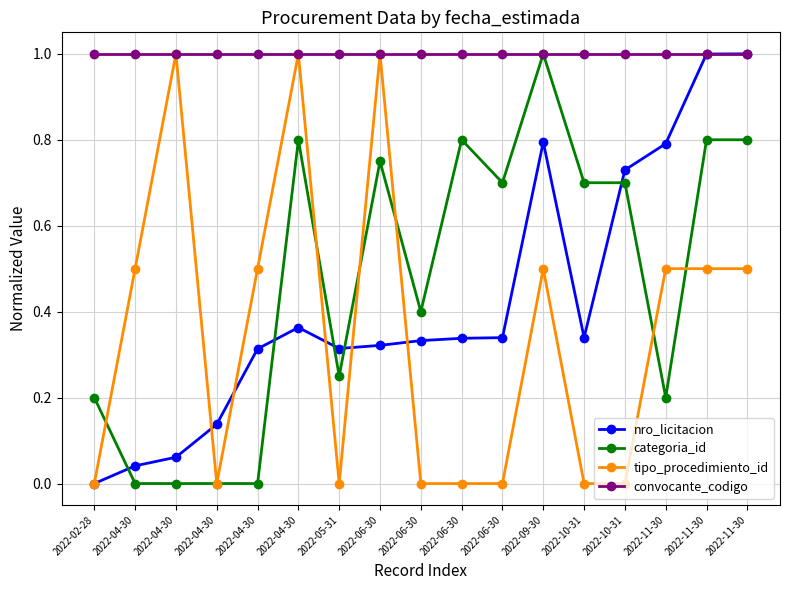

Which has a higher value, 2022-04-30 or 2022-10-31?

2022-10-31